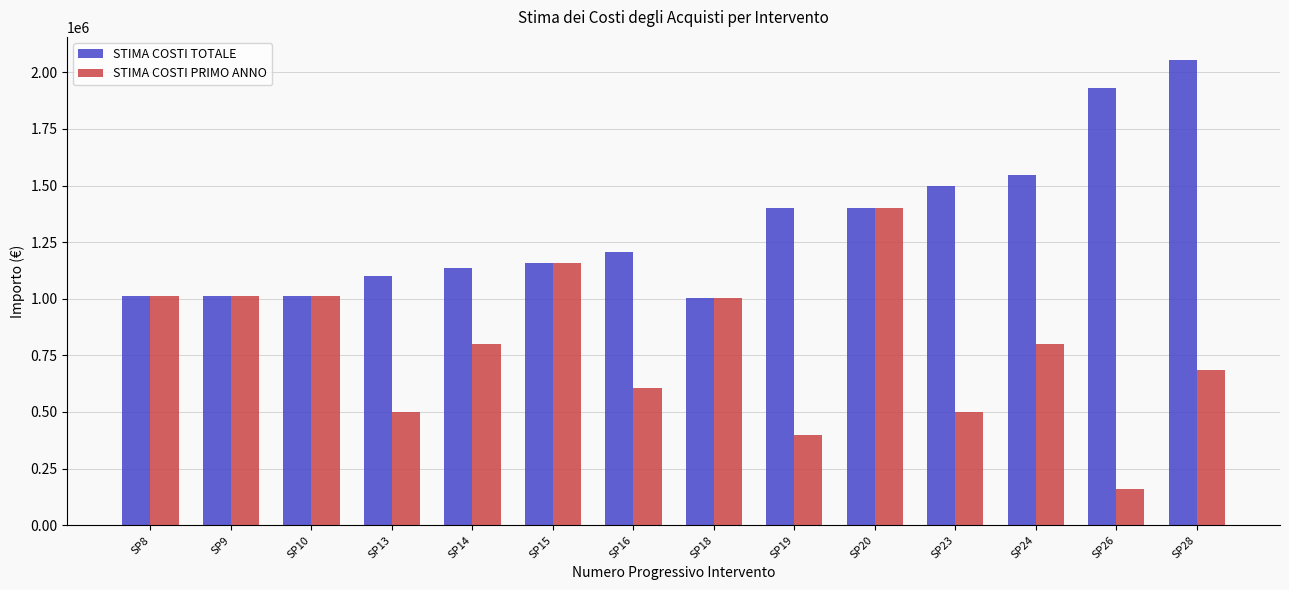

What is the greatest value displayed?

2053860.0